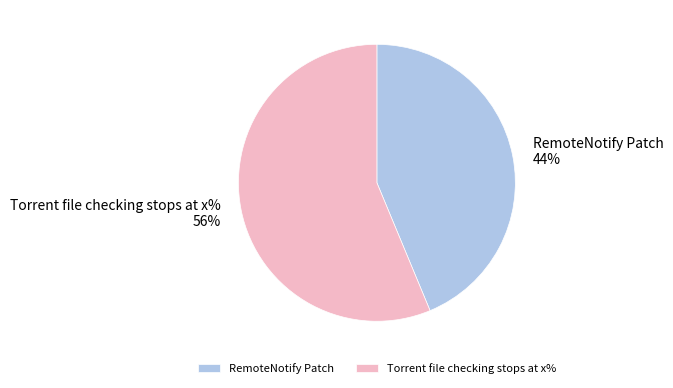

Between Torrent file checking stops at x% and RemoteNotify Patch, which is larger?

Torrent file checking stops at x%